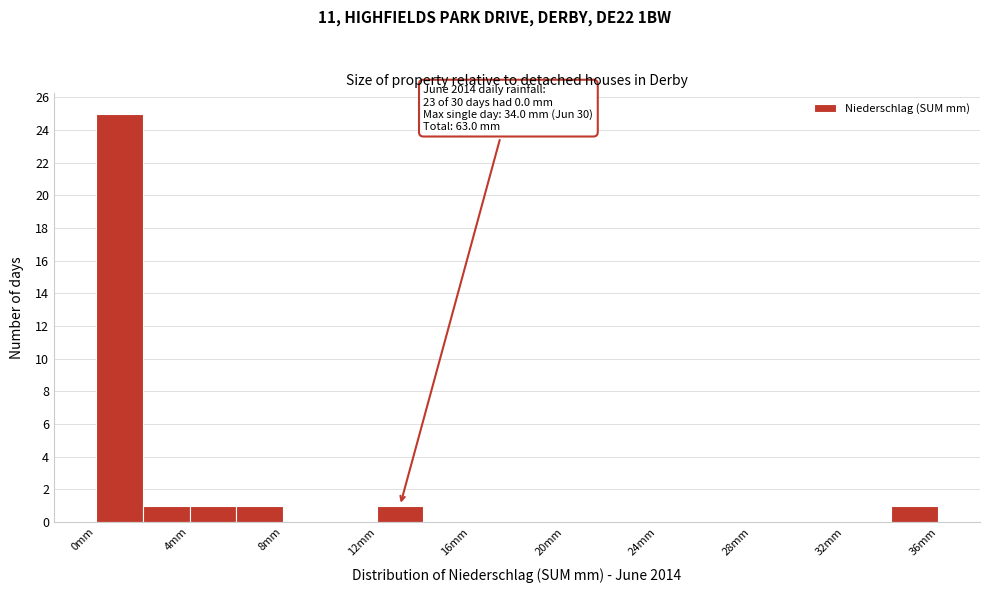

Which range on the x-axis has the tallest bar?

0 to 2